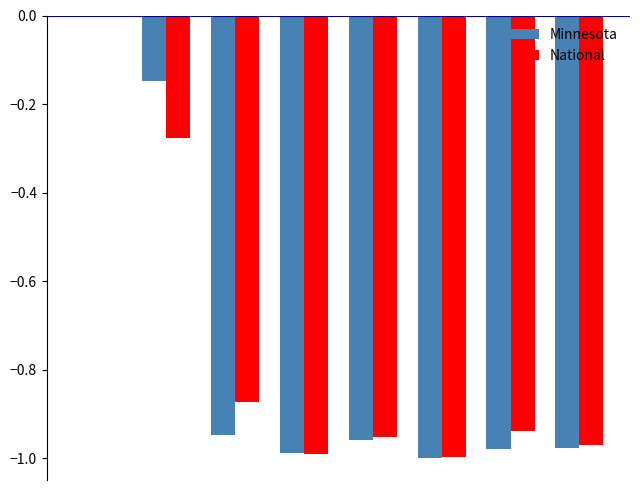

How many distinct data groups are displayed?

2